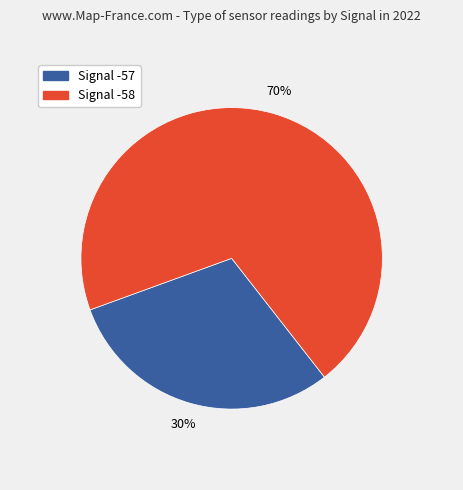

How many slices are in this pie chart?

2